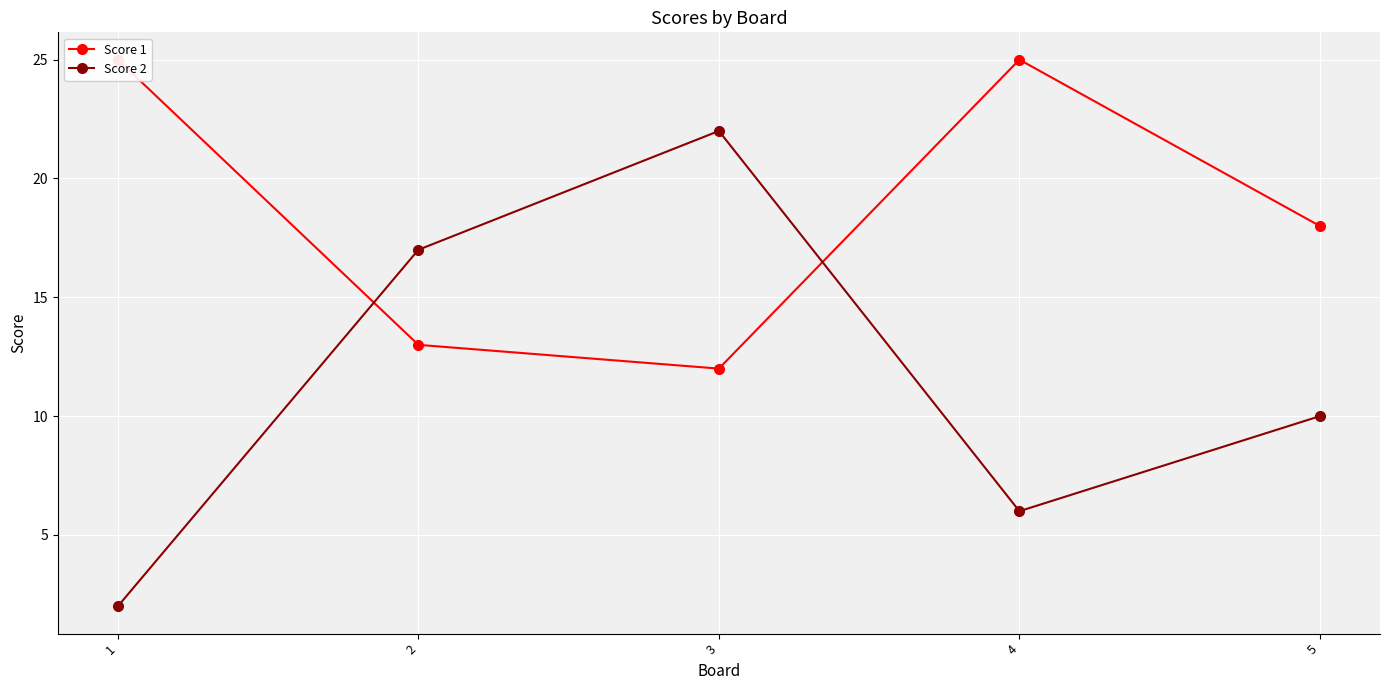

What is the value of the Score 1 point at the 2nd from the left?

13